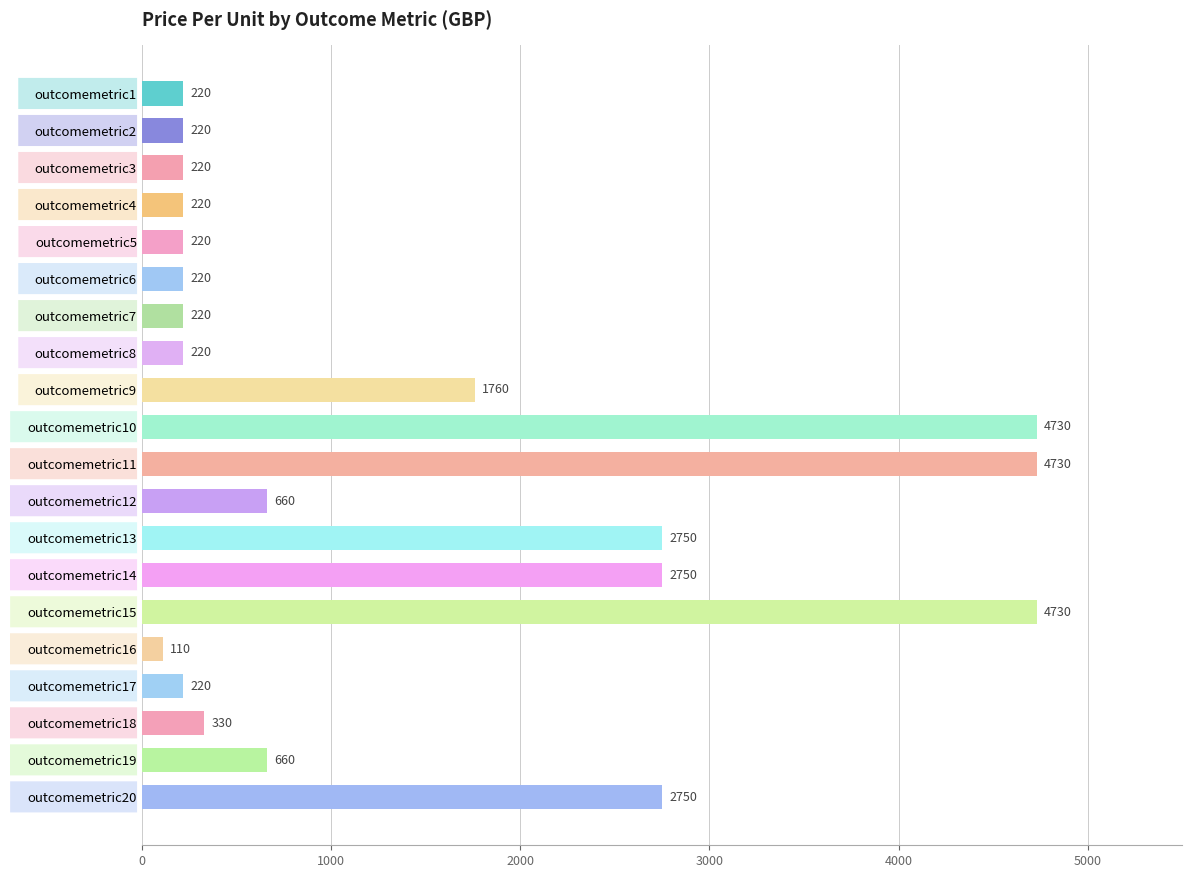

Reading top to bottom, extract all data points from this chart.

outcomemetric1=220	outcomemetric2=220	outcomemetric3=220	outcomemetric4=220	outcomemetric5=220	outcomemetric6=220	outcomemetric7=220	outcomemetric8=220	outcomemetric9=1760	outcomemetric10=4730	outcomemetric11=4730	outcomemetric12=660	outcomemetric13=2750	outcomemetric14=2750	outcomemetric15=4730	outcomemetric16=110	outcomemetric17=220	outcomemetric18=330	outcomemetric19=660	outcomemetric20=2750